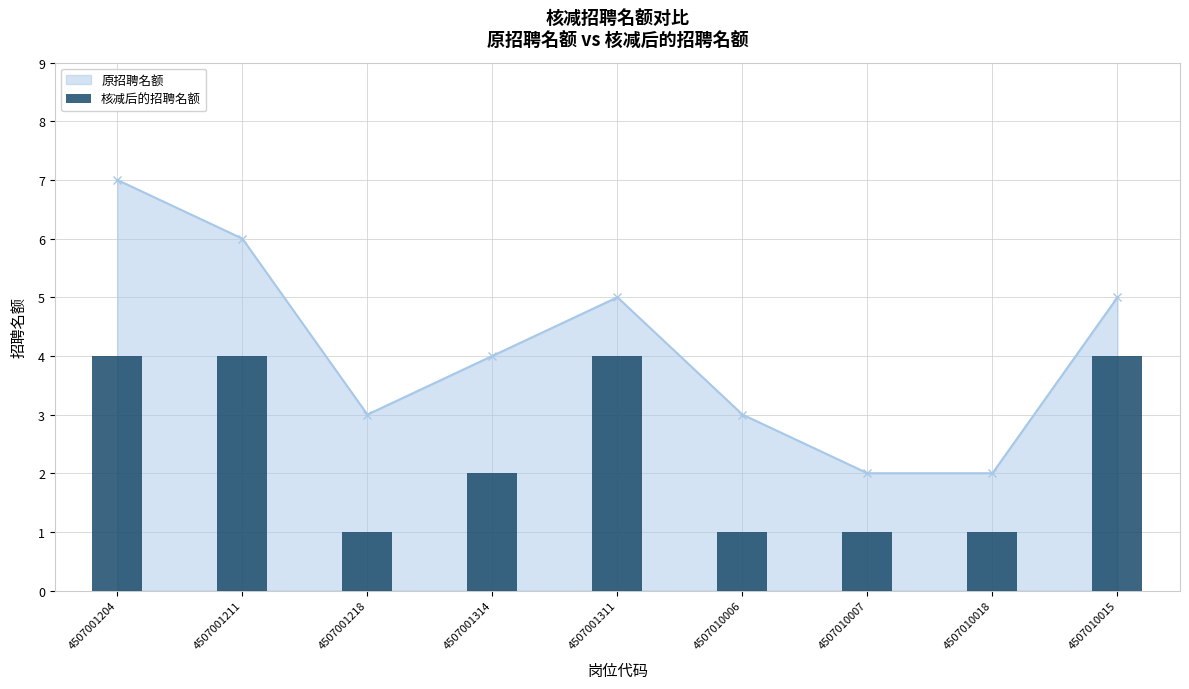

Where is the first local minimum for 原招聘名额?

4507001218